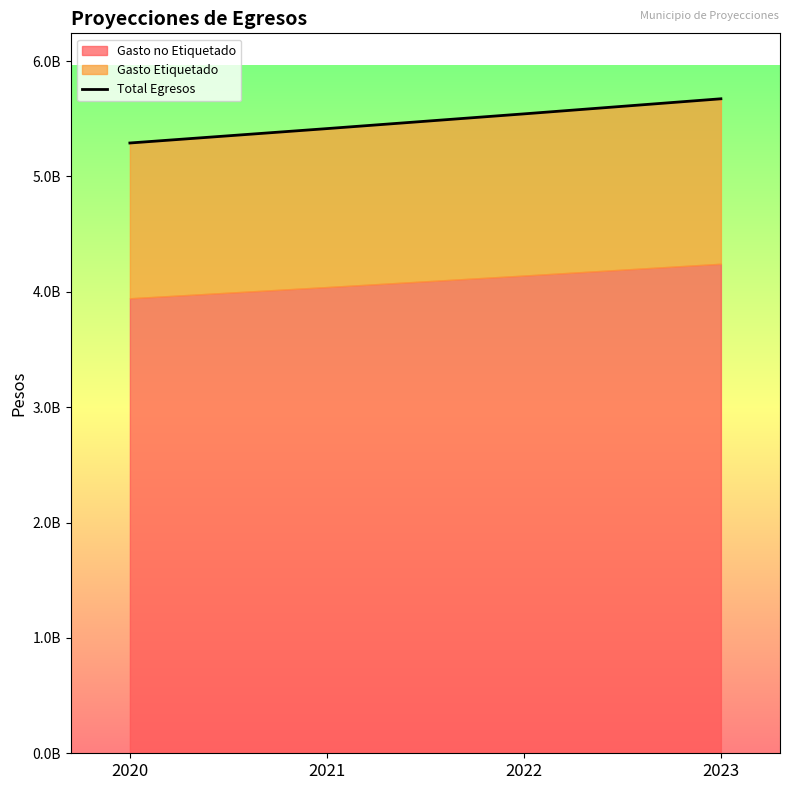

The value at 2021 is 1786215985.5. True or false?

False